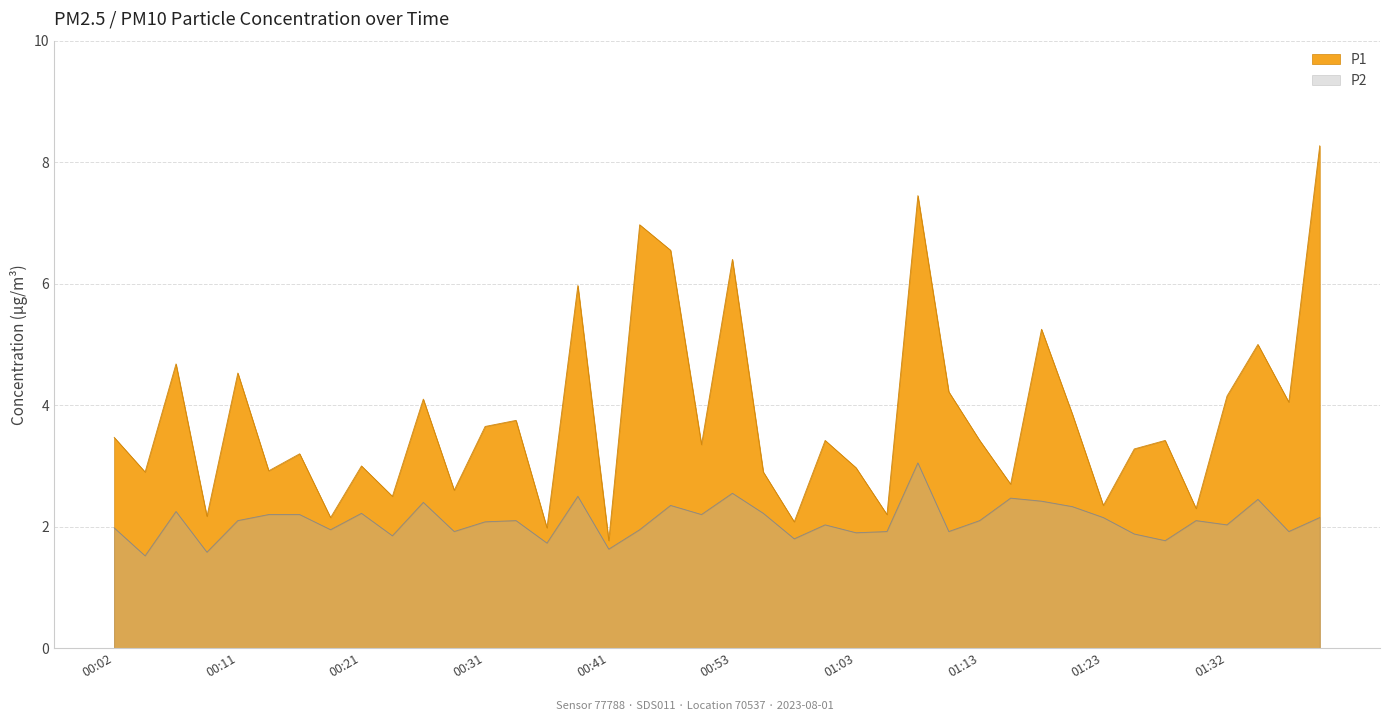

What is the difference between the P1 values at 01:35 and 00:02?

1.5